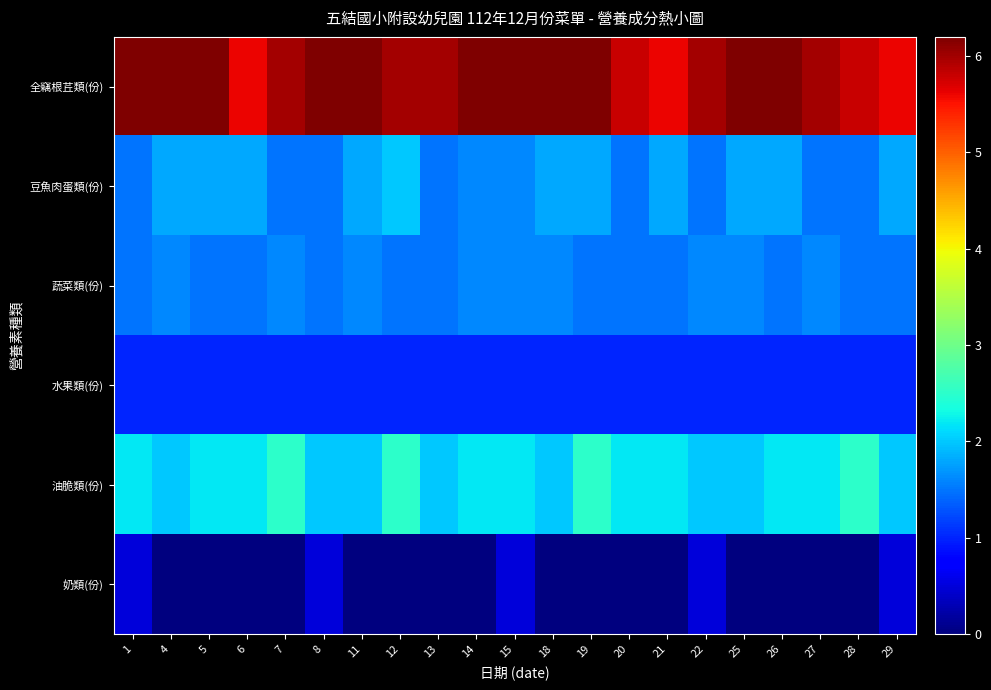

At which category is the sum across all series the highest?

15